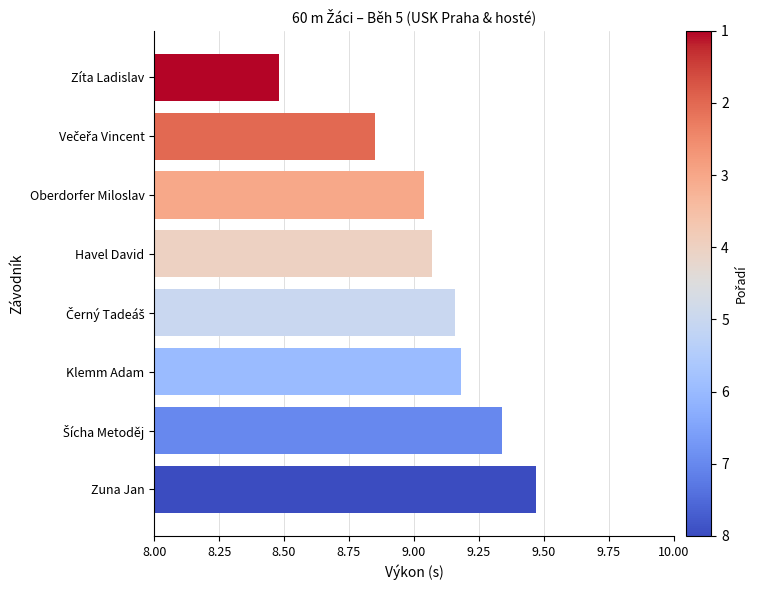

Between Zíta Ladislav and Klemm Adam, which is larger?

Klemm Adam